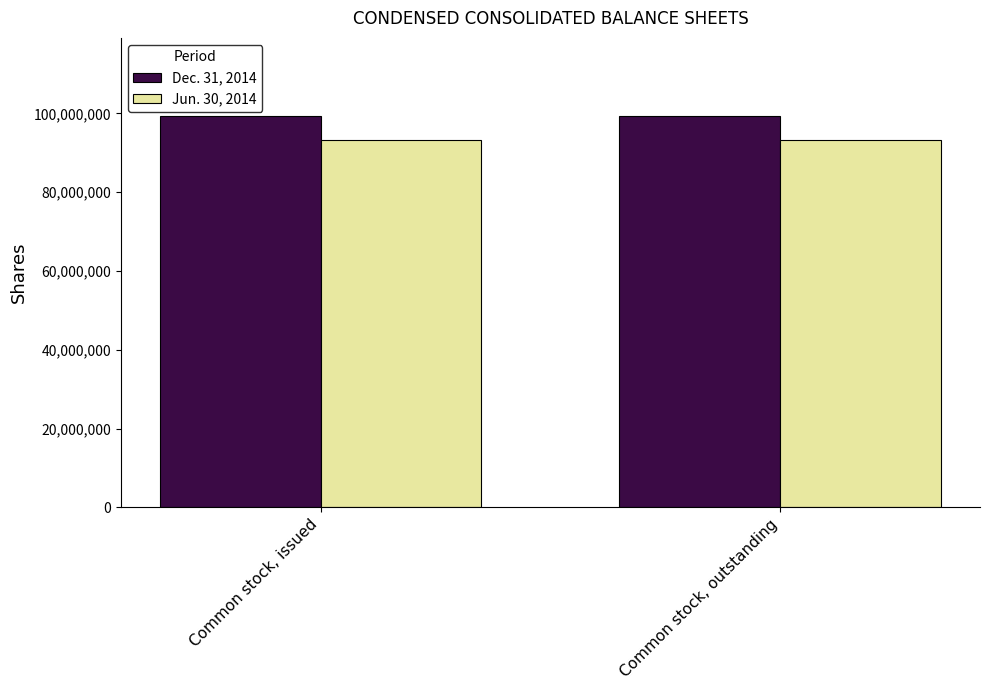

How many series are shown in this chart?

2